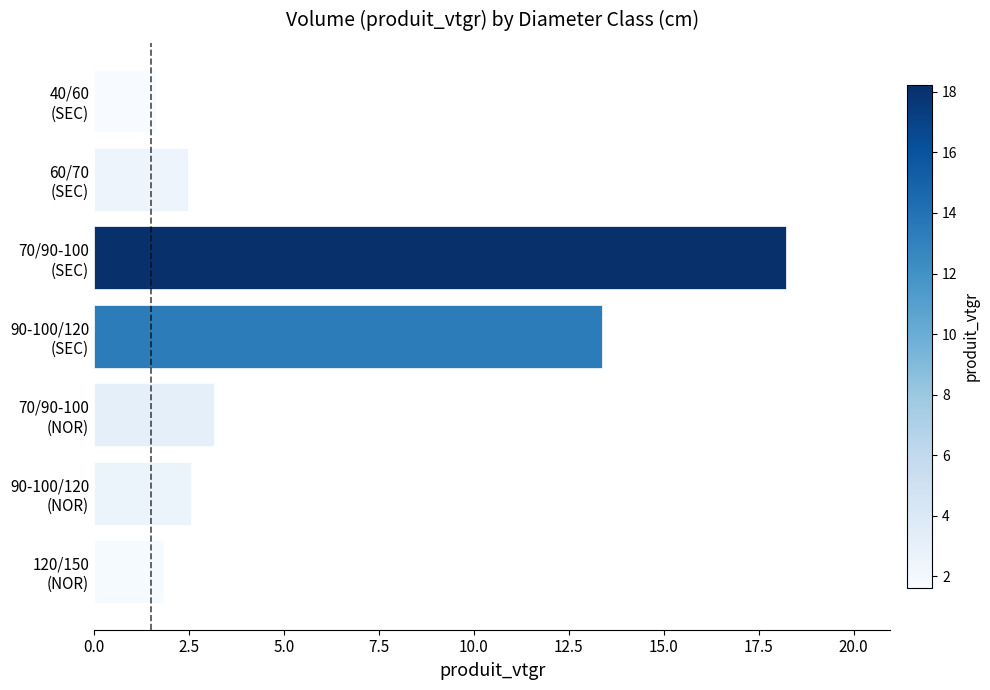

How many data points does each series have?

7